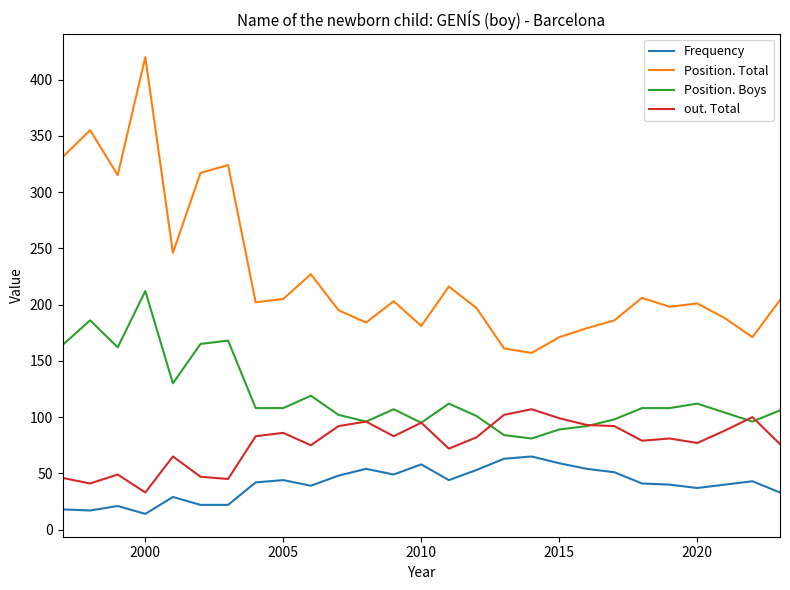

Rank the series by their maximum value, from highest to lowest.

Position. Total, Position. Boys, out. Total, Frequency